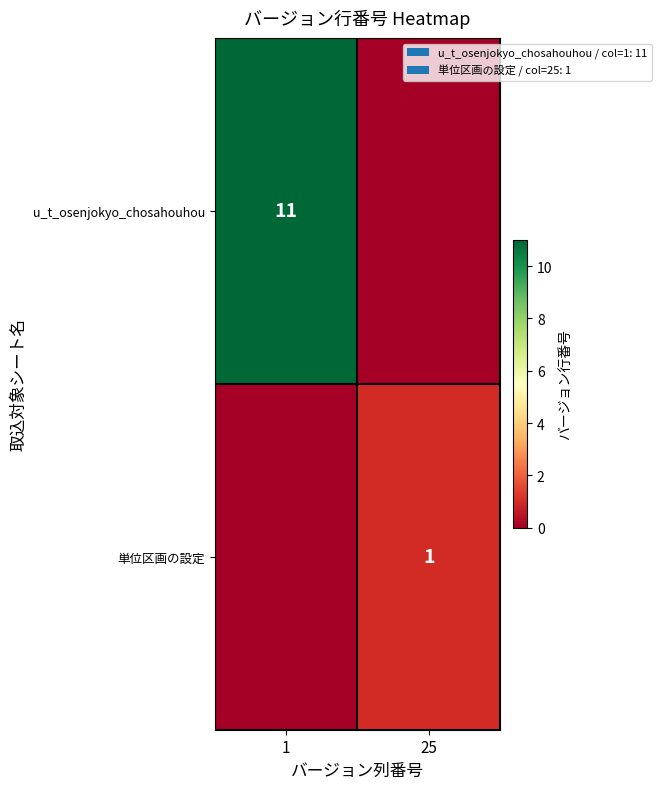

True or false: u_t_osenjokyo_chosahouhou has a value of 16 at 1.

False